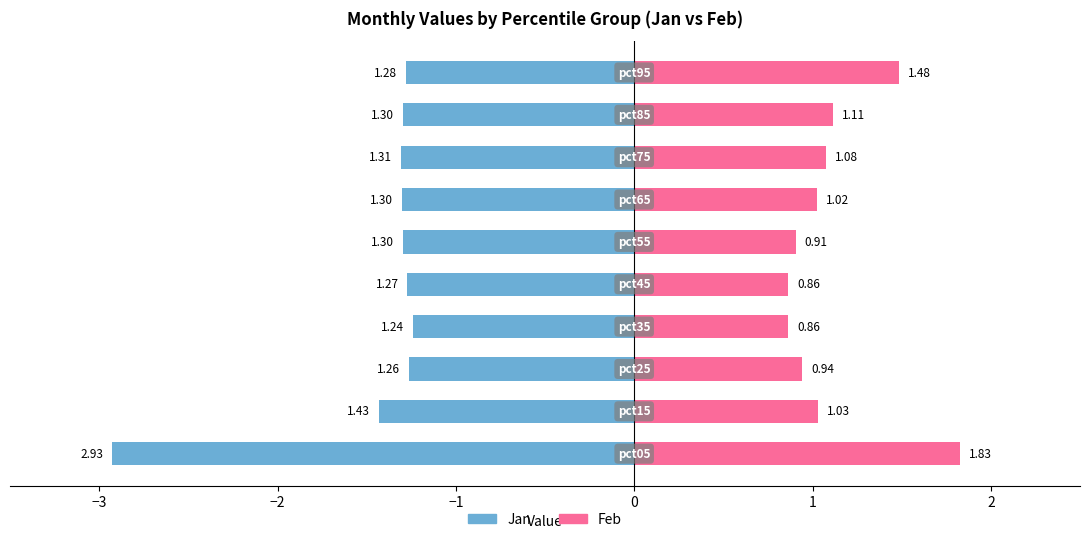

How many data points in Feb are above 1?

6